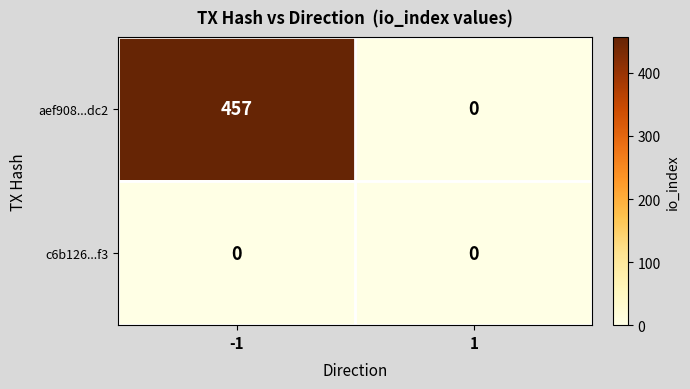

Reading left to right, list all the values displayed in this chart.

aef908...dc2: -1=457	1=0
c6b126...f3: -1=0	1=0